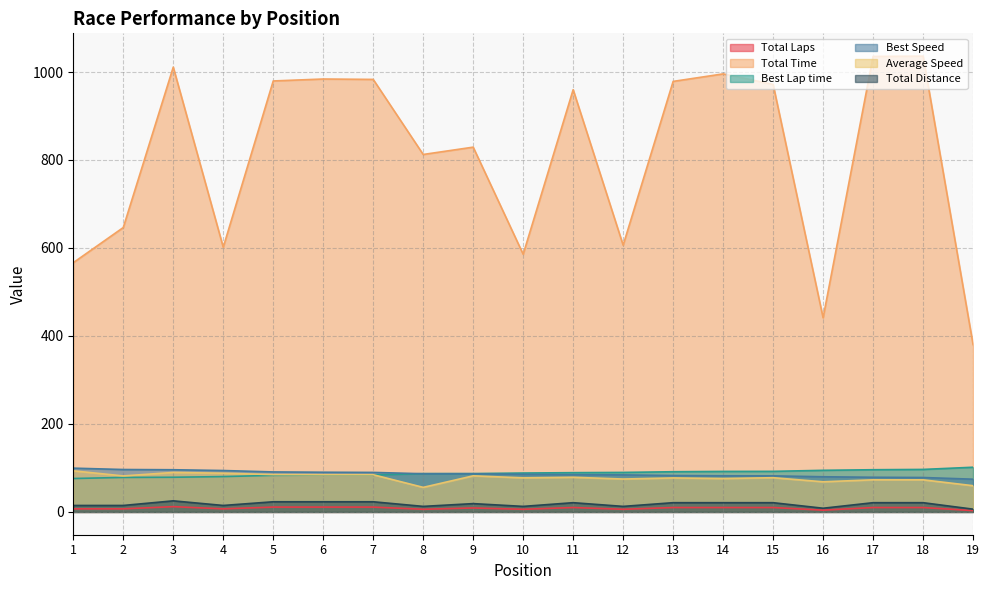

What is the highest value of the Average Speed series?

93.4